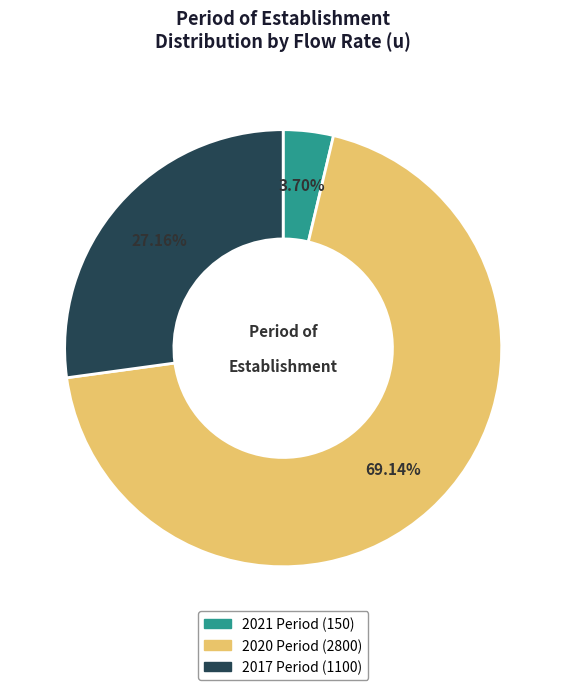

How many slices are in this pie chart?

3